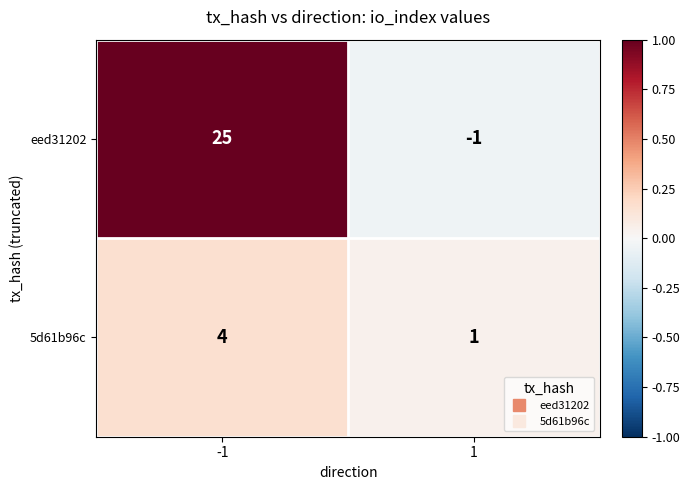

Reading right to left, transcribe all the data shown in this chart.

eed31202: -1	25
5d61b96c: 1	4